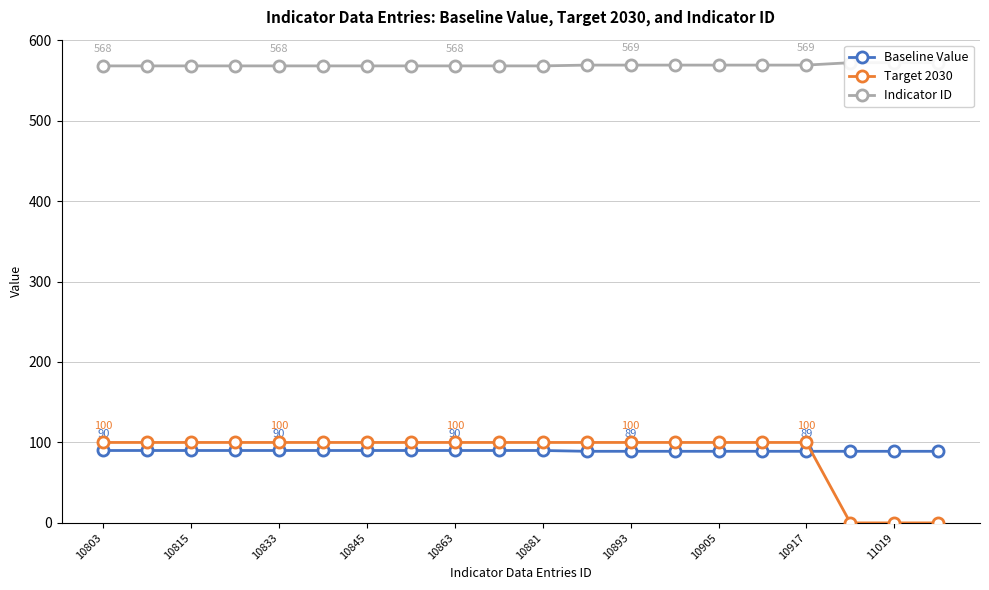

What is the sum of all Indicator ID values?

11378